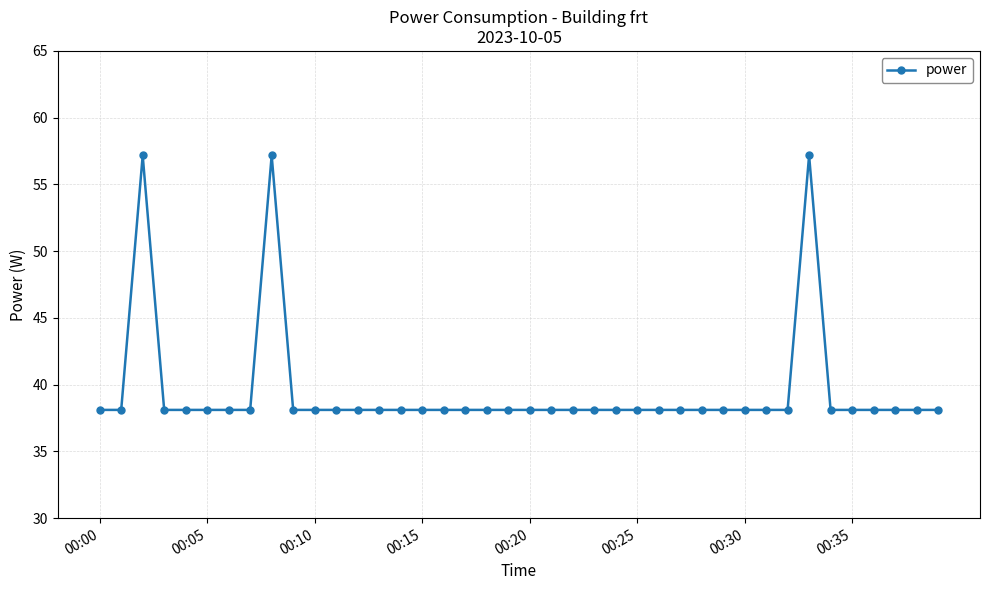

Does the chart have visible grid lines?

Yes